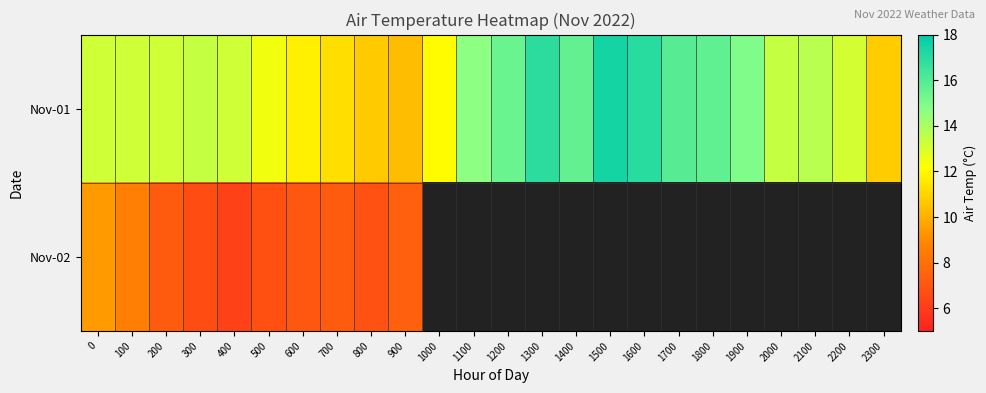

What value does the Nov-01 series have at 300?

13.4